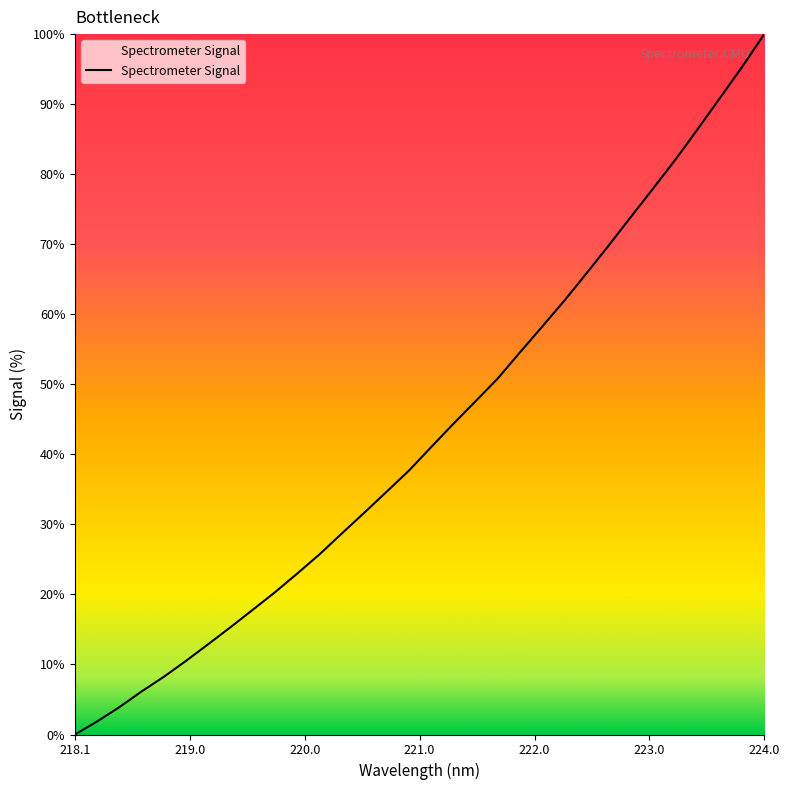

What is the greatest value displayed?

100.0